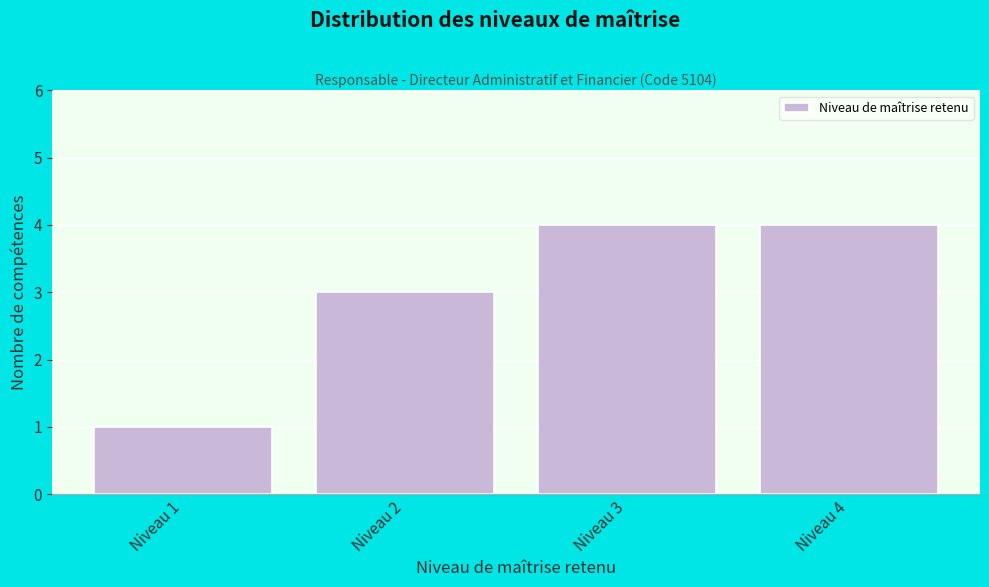

Reading left to right, transcribe all the data shown in this chart.

Niveau 1=1	Niveau 2=3	Niveau 3=4	Niveau 4=4